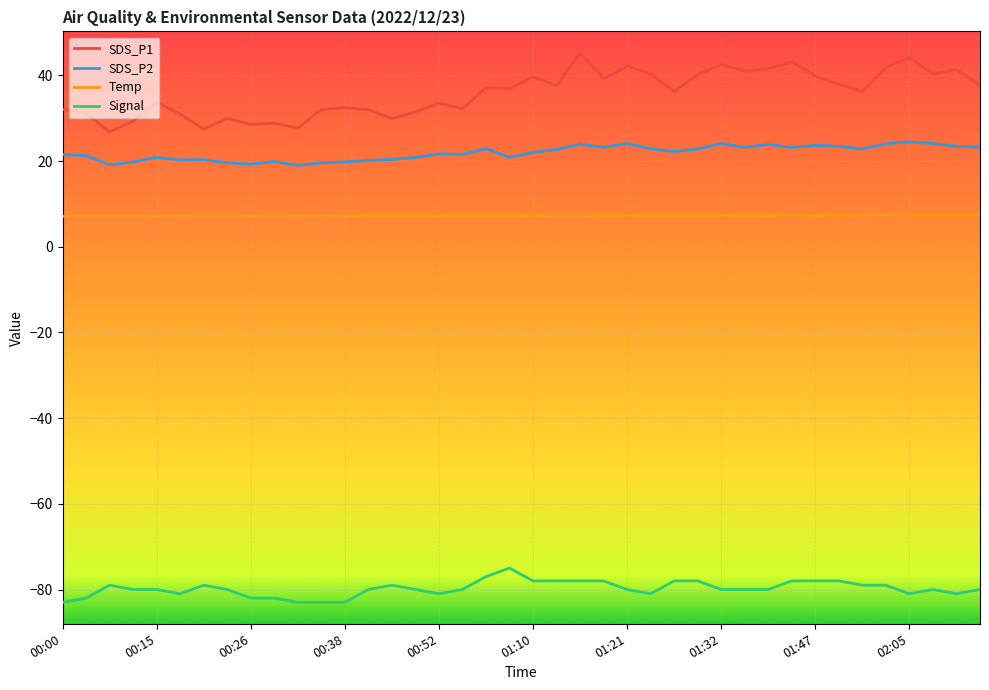

Which series has the largest total across all categories?

SDS_P1